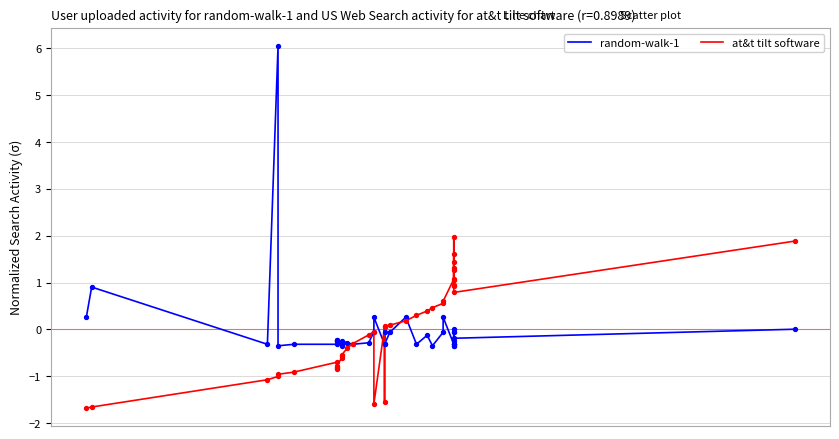

Which series has the largest Y range (max minus min)?

random-walk-1